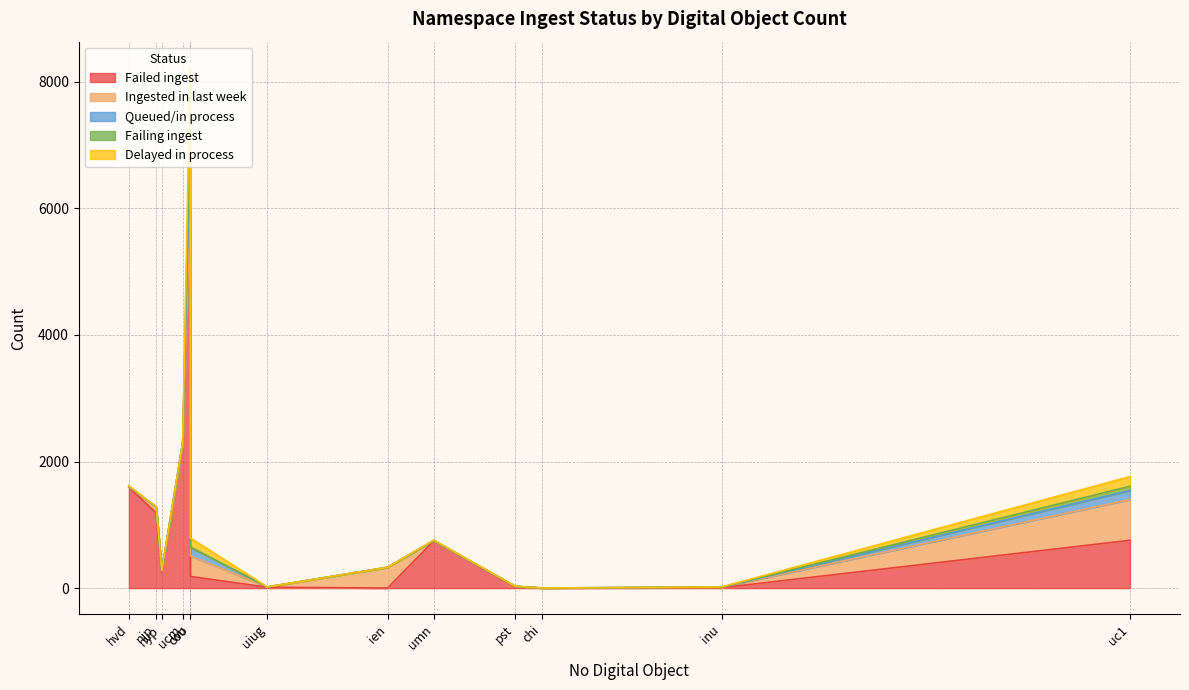

Which series ends up on top after the final intersection of Ingested in last week and Queued/in process?

Queued/in process